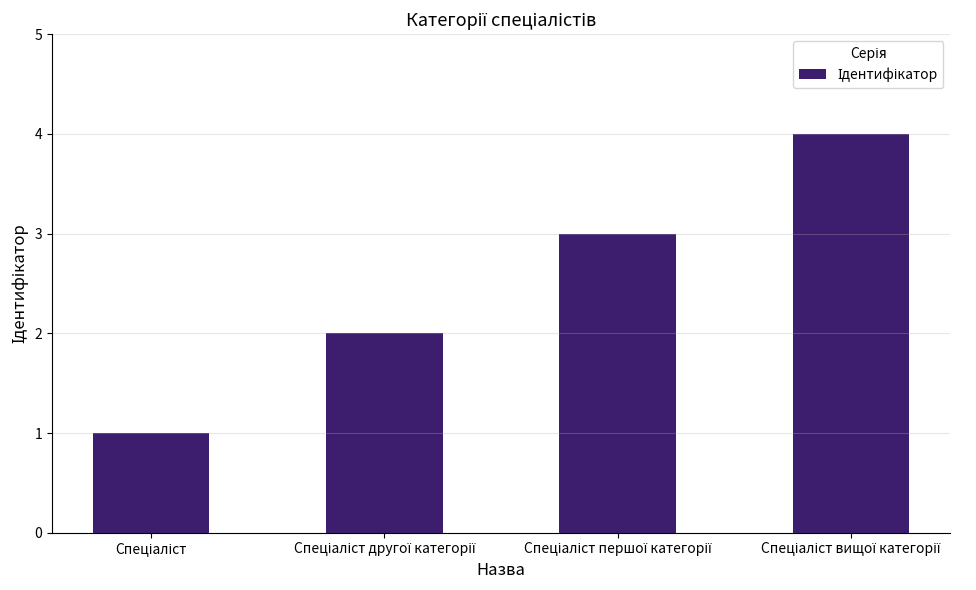

What is the difference between the maximum and minimum values?

3